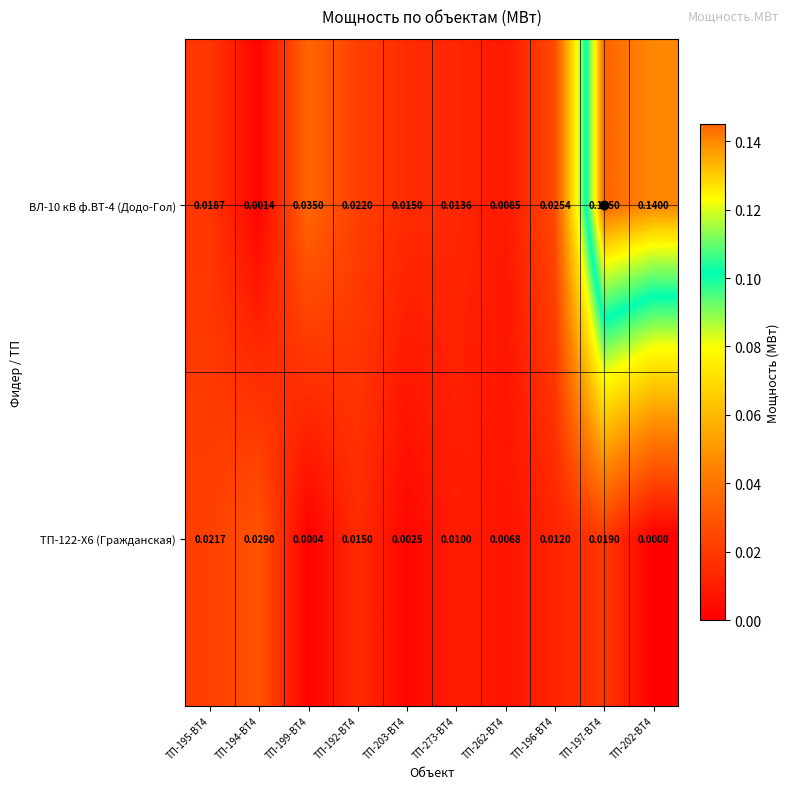

Is the value of ВЛ-10 кВ ф.ВТ-4 (Додо-Гол) at ТП-262-ВТ4 greater than the value of ТП-122-Х6 (Гражданская) at ТП-194-ВТ4?

No